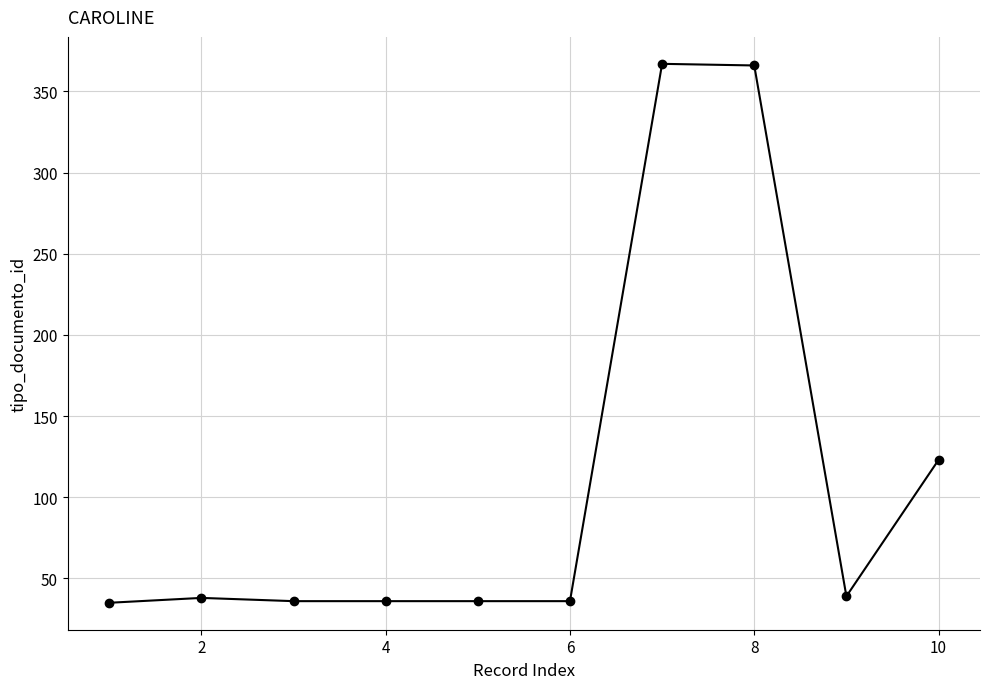

What is the sum of all values?

1112